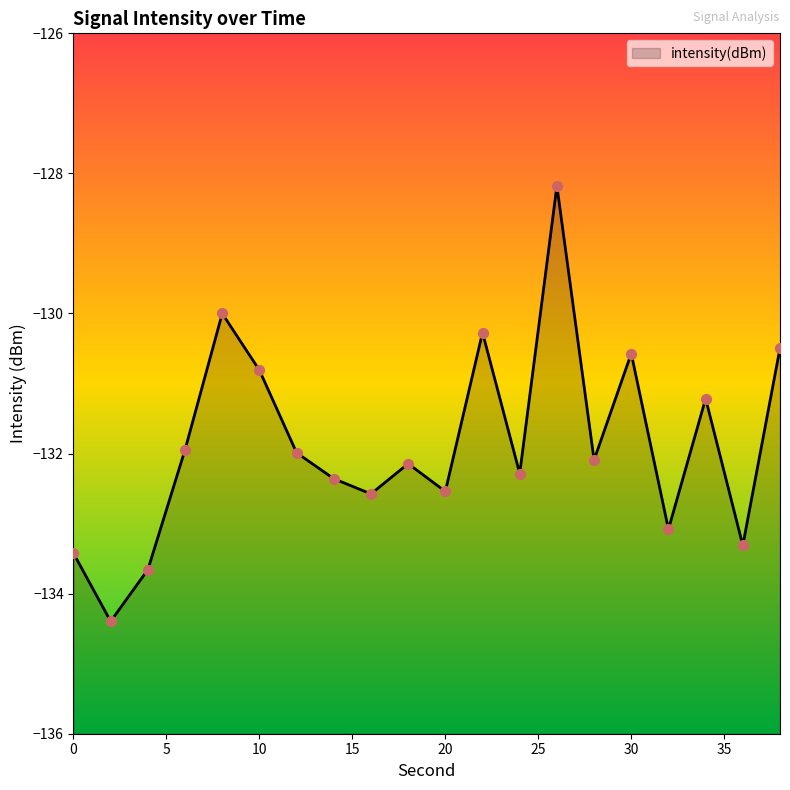

What is the change in value from 10 to 34?

-0.4